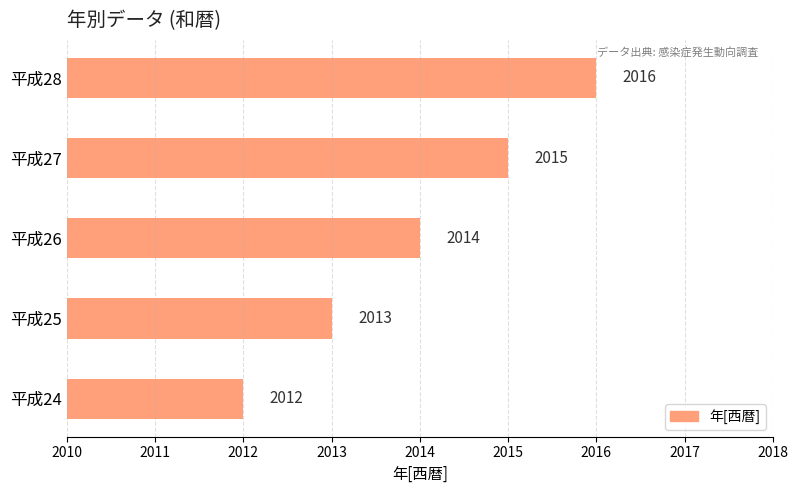

What is the ratio of the value at 平成24 to the value at 平成27?

1.0